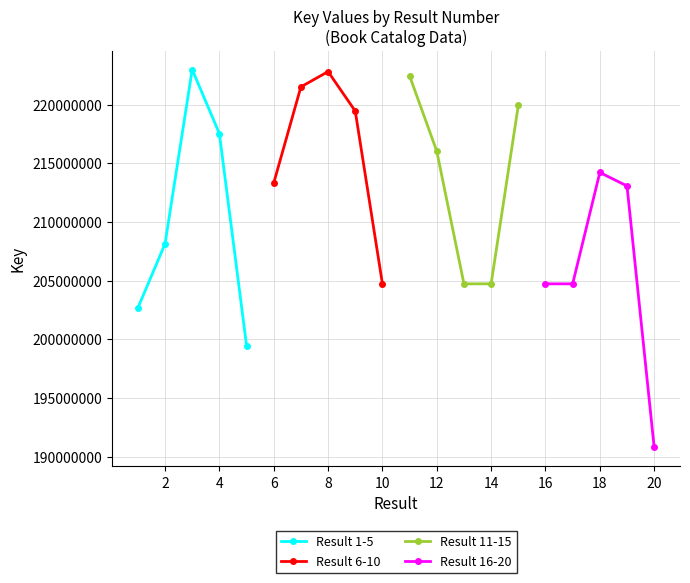

How many interior local peaks does the Result 1-5 series have?

1